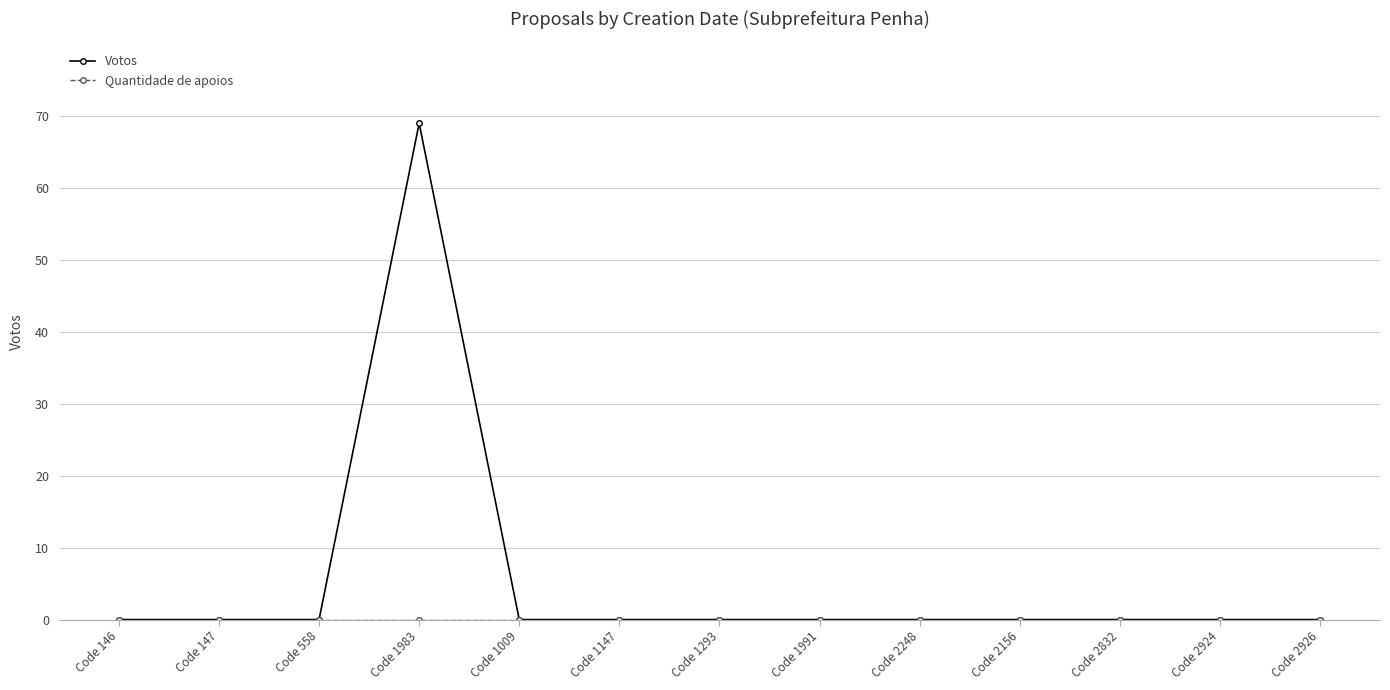

What position from the left is Code 558?

3